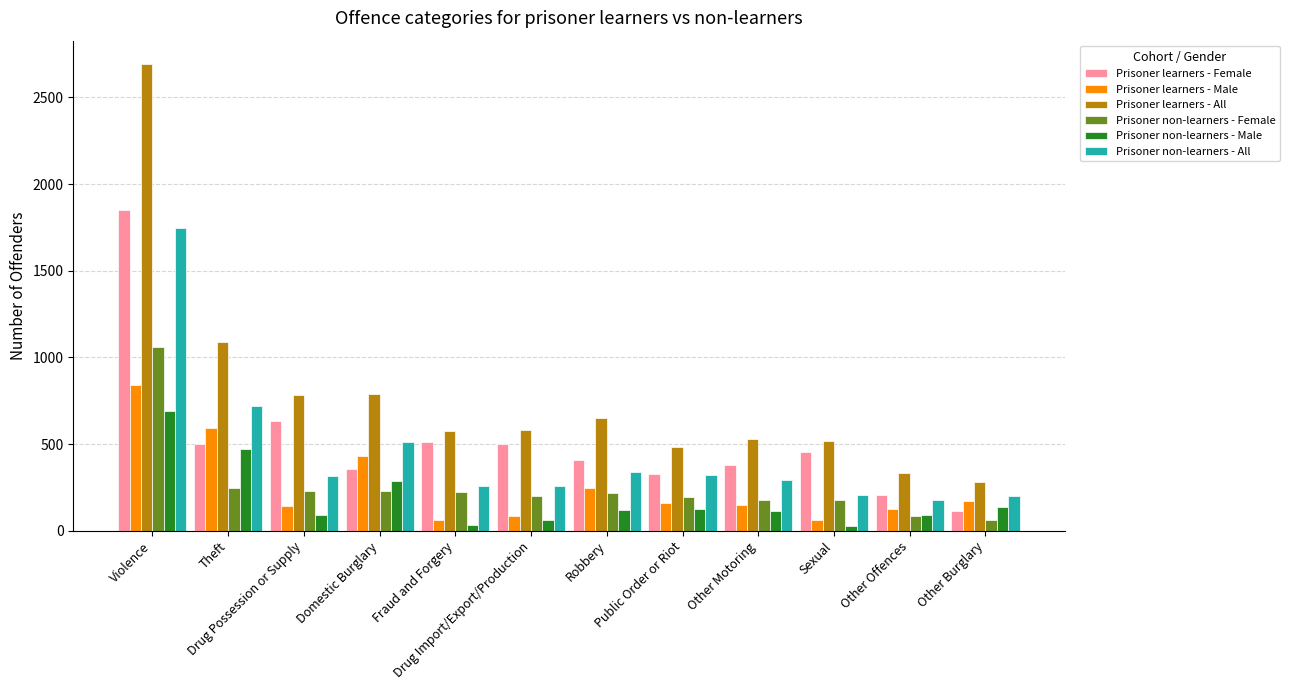

What is the label of the 9th bar from the left?

Other Motoring